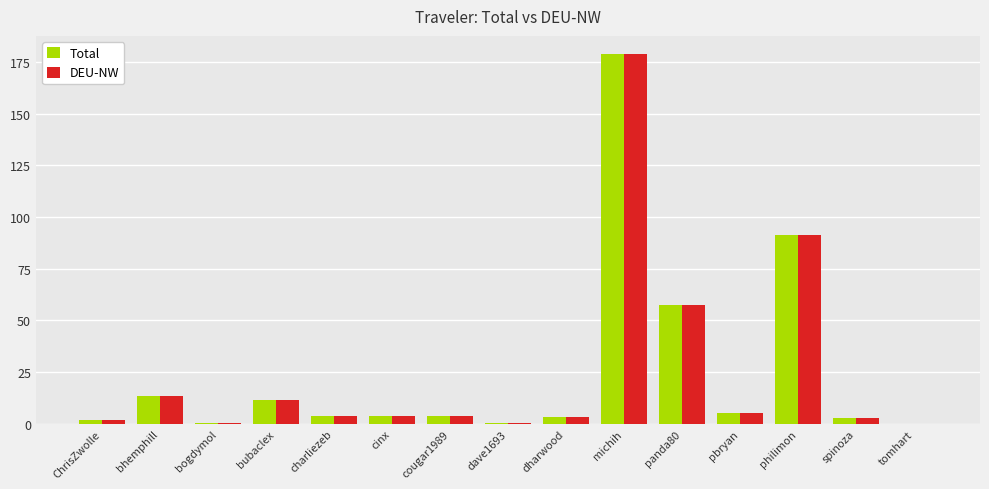

The Total series shows 5.1 at pbryan. True or false?

True